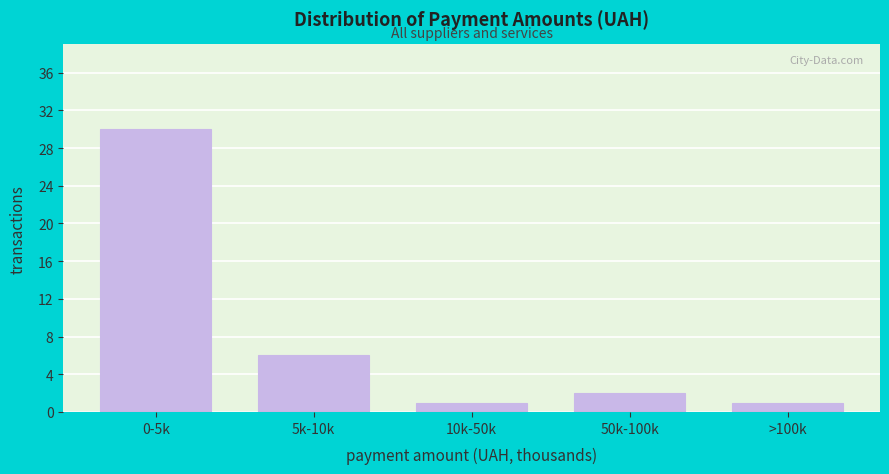

Reading left to right, transcribe all the data shown in this chart.

0-5k=30	5k-10k=6	10k-50k=1	50k-100k=2	>100k=1